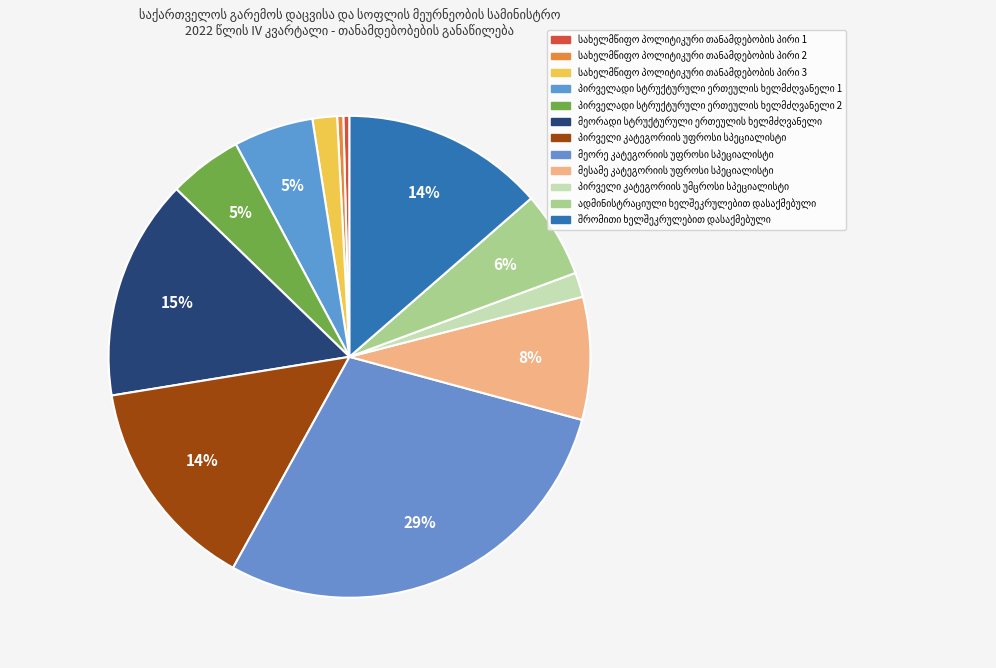

The მესამე კატეგორიის უფროსი სპეციალისტი slice represents 8% of the pie. True or false?

True